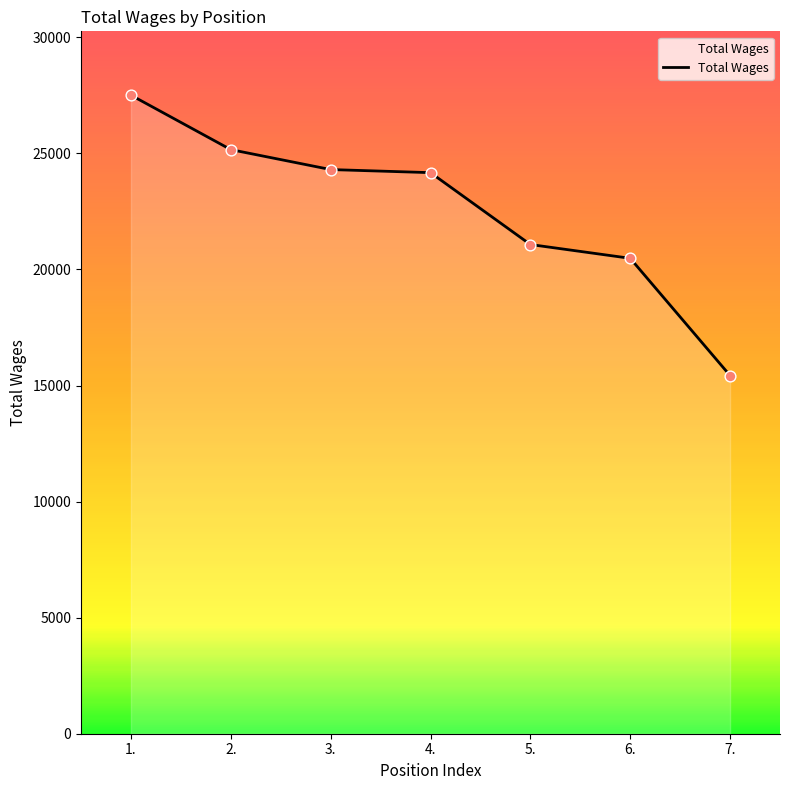

Approximately how many times larger is the value at 2. compared to 1.?

0.9